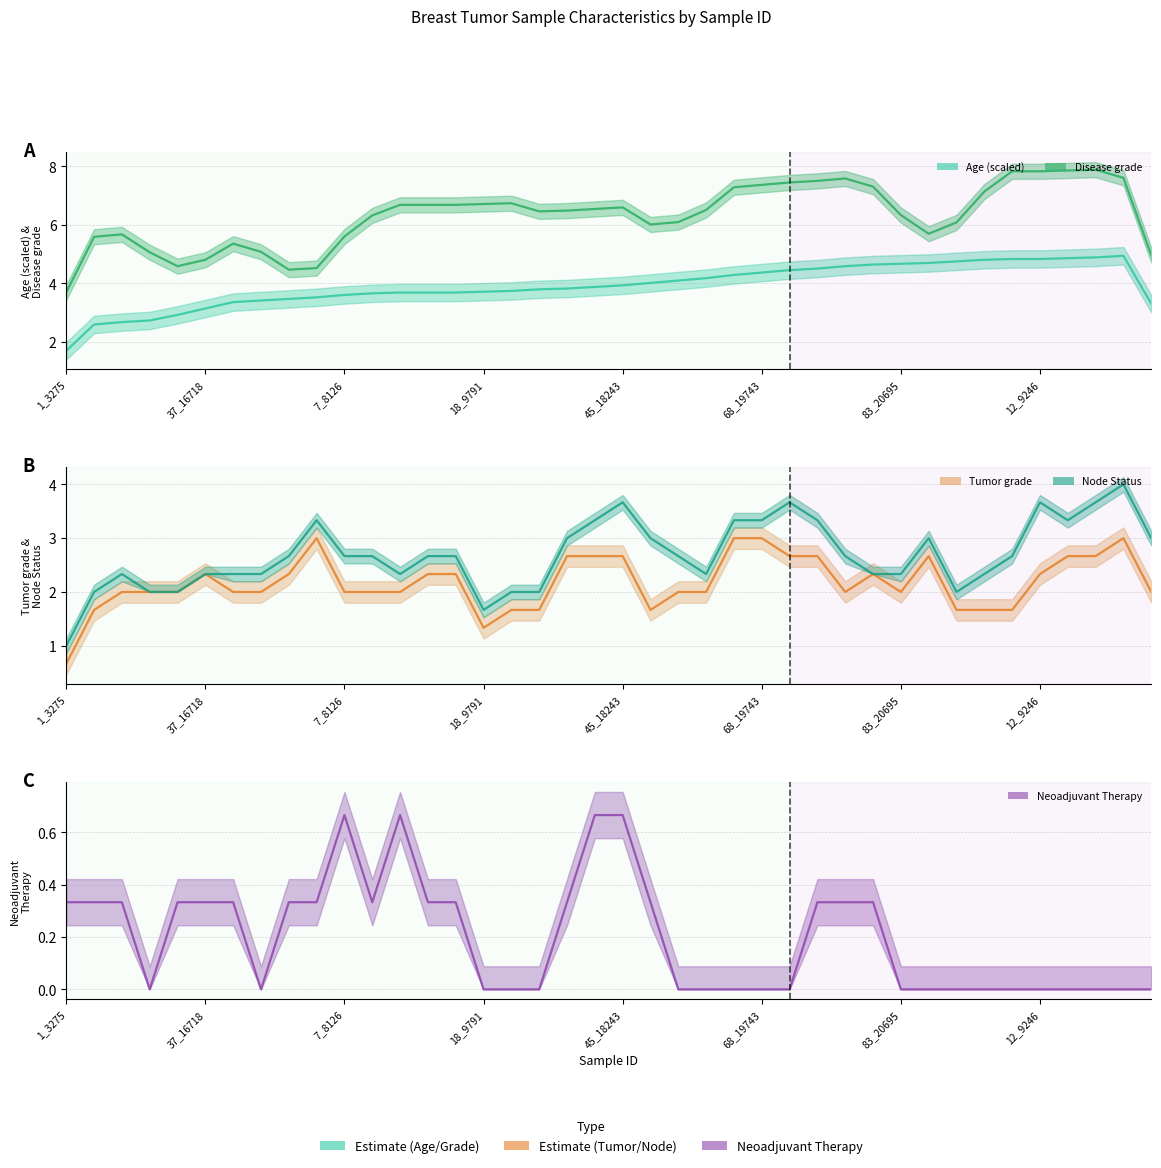

Reading left to right, what are all the values shown in this chart?

Age (scaled) (mean): 1.7	2.6	2.7	2.7	2.9	3.1	3.4	3.4	3.5	3.5	3.6	3.7	3.7	3.7	3.7	3.7	3.7	3.8	3.8	3.9	3.9	4.0	4.1	4.2	4.3	4.4	4.5	4.5	4.6	4.6	4.7	4.7	4.8	4.8	4.8	4.8	4.9	4.9	4.9	3.3
Disease grade (mean): 3.7	5.6	5.7	5.1	4.6	4.8	5.4	5.1	4.5	4.5	5.6	6.3	6.7	6.7	6.7	6.7	6.7	6.5	6.5	6.5	6.6	6.0	6.1	6.5	7.3	7.4	7.5	7.5	7.6	7.3	6.3	5.7	6.1	7.1	7.8	7.8	7.9	7.9	7.6	5.0
Tumor grade (mean): 0.7	1.7	2.0	2.0	2.0	2.3	2.0	2.0	2.3	3.0	2.0	2.0	2.0	2.3	2.3	1.3	1.7	1.7	2.7	2.7	2.7	1.7	2.0	2.0	3.0	3.0	2.7	2.7	2.0	2.3	2.0	2.7	1.7	1.7	1.7	2.3	2.7	2.7	3.0	2.0
Node Status (mean): 1.0	2.0	2.3	2.0	2.0	2.3	2.3	2.3	2.7	3.3	2.7	2.7	2.3	2.7	2.7	1.7	2.0	2.0	3.0	3.3	3.7	3.0	2.7	2.3	3.3	3.3	3.7	3.3	2.7	2.3	2.3	3.0	2.0	2.3	2.7	3.7	3.3	3.7	4.0	3.0
Neoadjuvant Therapy (mean): 0.3	0.3	0.3	0.0	0.3	0.3	0.3	0.0	0.3	0.3	0.7	0.3	0.7	0.3	0.3	0.0	0.0	0.0	0.3	0.7	0.7	0.3	0.0	0.0	0.0	0.0	0.0	0.3	0.3	0.3	0.0	0.0	0.0	0.0	0.0	0.0	0.0	0.0	0.0	0.0